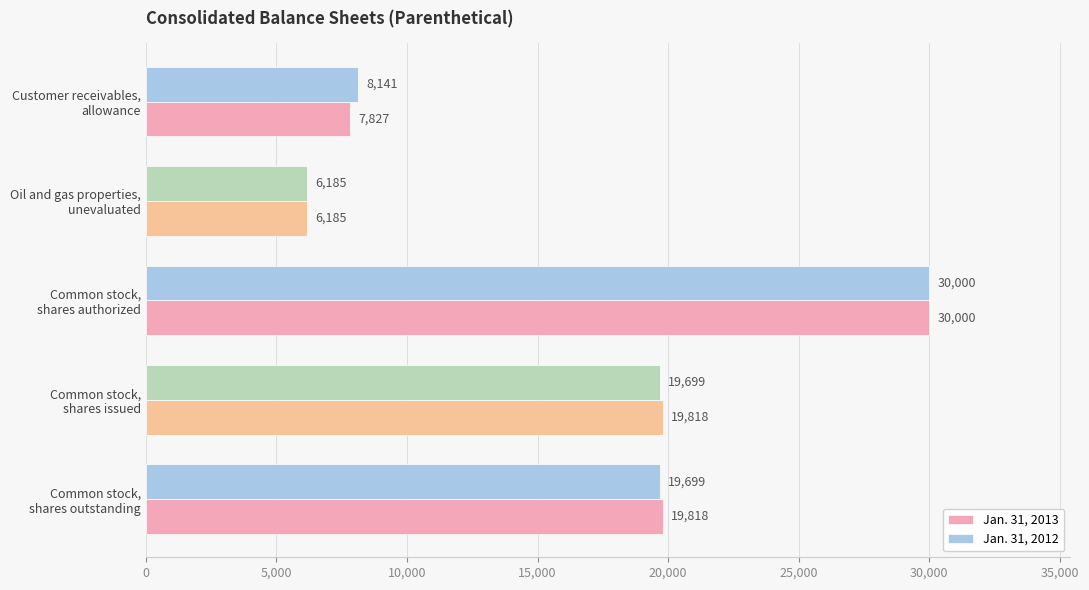

Which series has the largest total across all categories?

Jan. 31, 2012